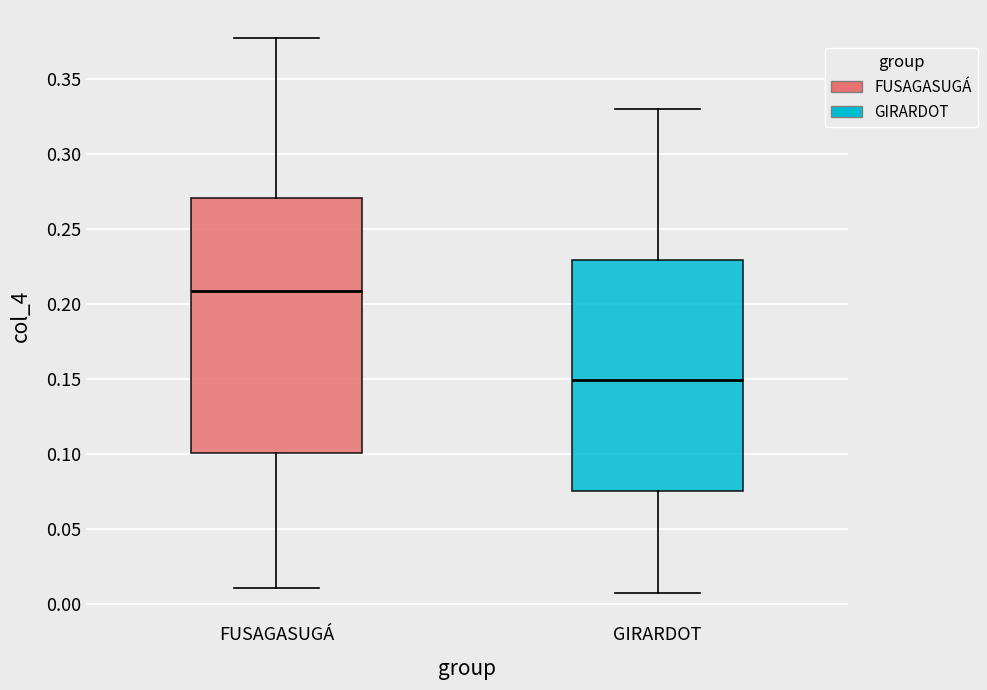

Comparing the boxes themselves (not the whiskers), which one is the tallest?

FUSAGASUGÁ